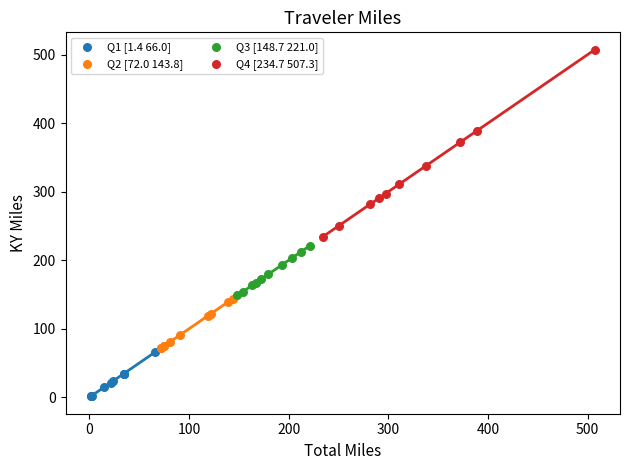

What are all the series names shown in the legend?

Q1 [1.4 66.0], Q2 [72.0 143.8], Q3 [148.7 221.0], Q4 [234.7 507.3]